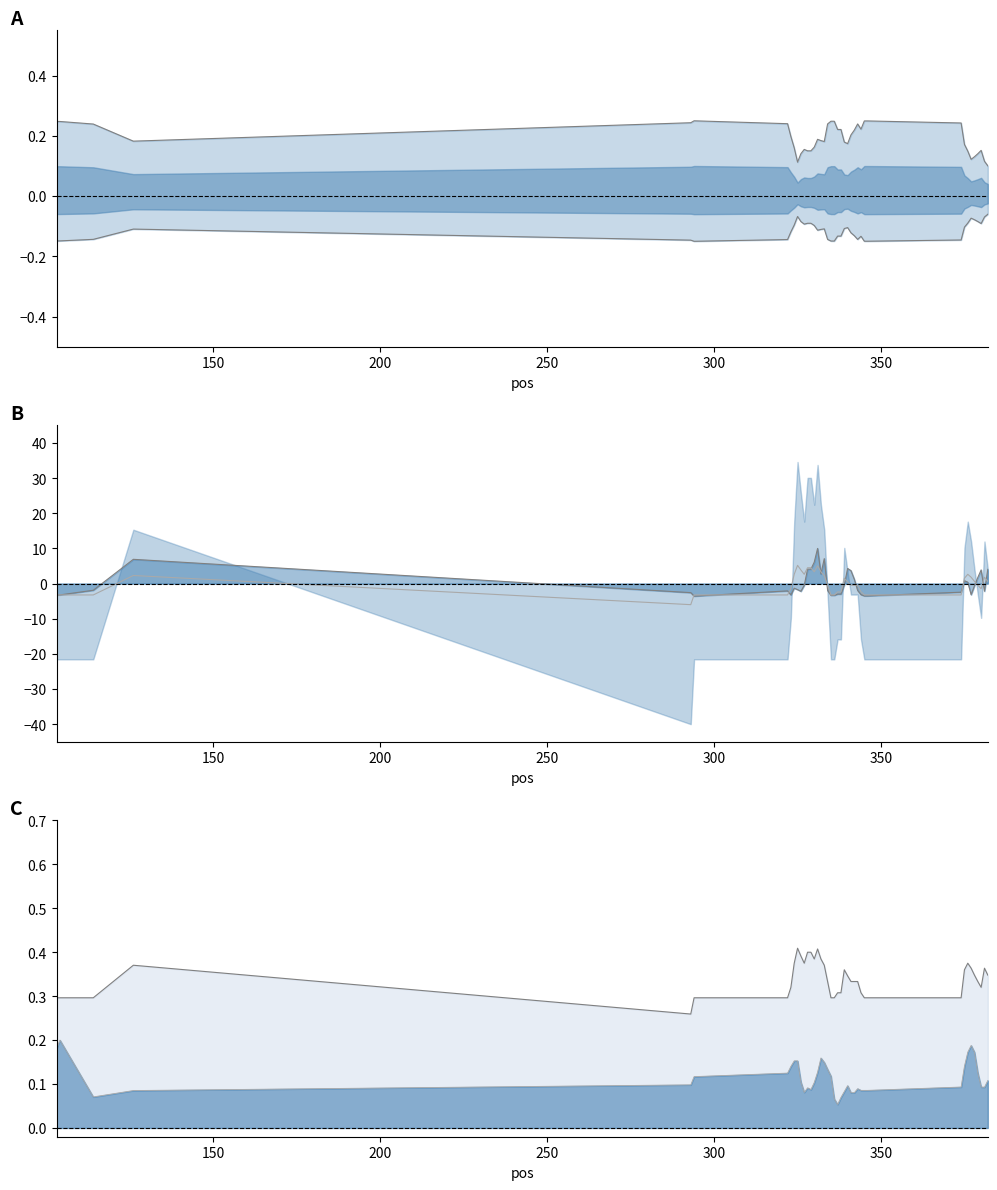

Where is the first local maximum for End stab line?

150